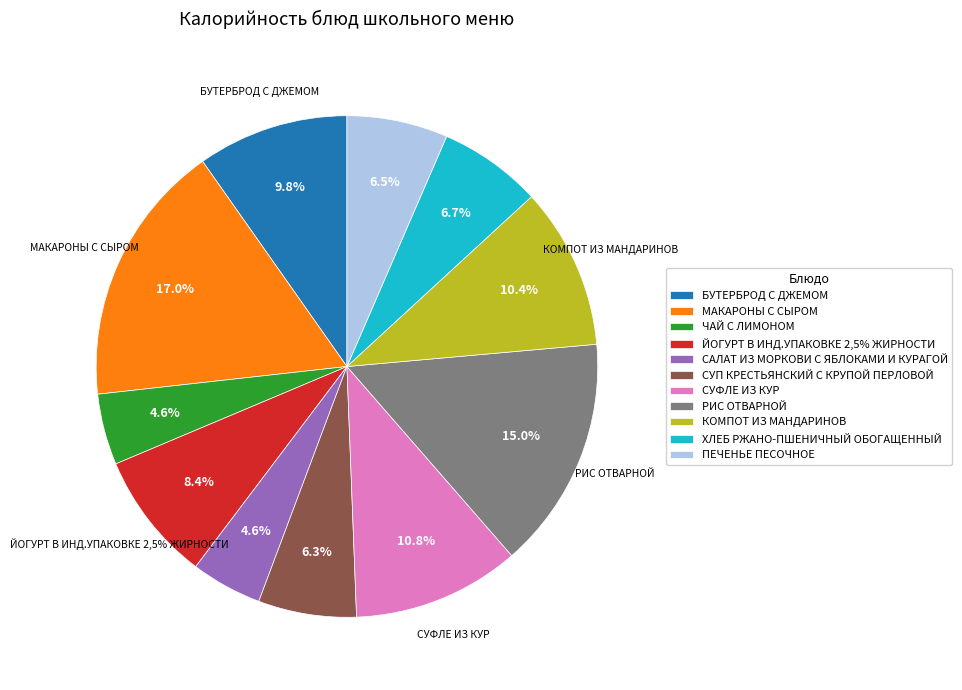

Between СУП КРЕСТЬЯНСКИЙ С КРУПОЙ ПЕРЛОВОЙ and ПЕЧЕНЬЕ ПЕСОЧНОЕ, which is larger?

ПЕЧЕНЬЕ ПЕСОЧНОЕ